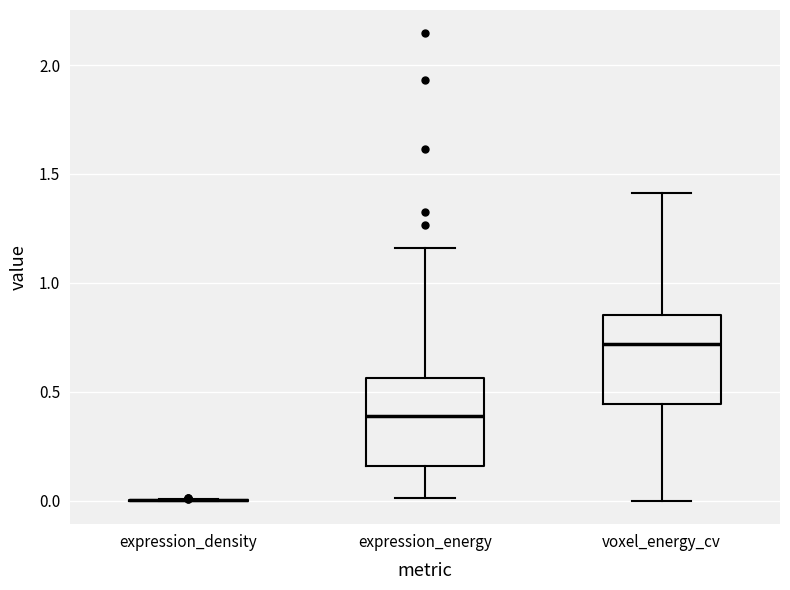

Reading left to right, read every box against the y-axis: the position of its median line, the range the box covers, and the ends of its whiskers. The values are not printed on the chart, so give them approximately, as read against the axis.

expression_density: box collapsed to a line at 0.00, whiskers 0.00 to 0.00
expression_energy: median 0.40, box 0.15 to 0.55, whiskers 0.00 to 1.15
voxel_energy_cv: median 0.70, box 0.45 to 0.85, whiskers 0.00 to 1.40